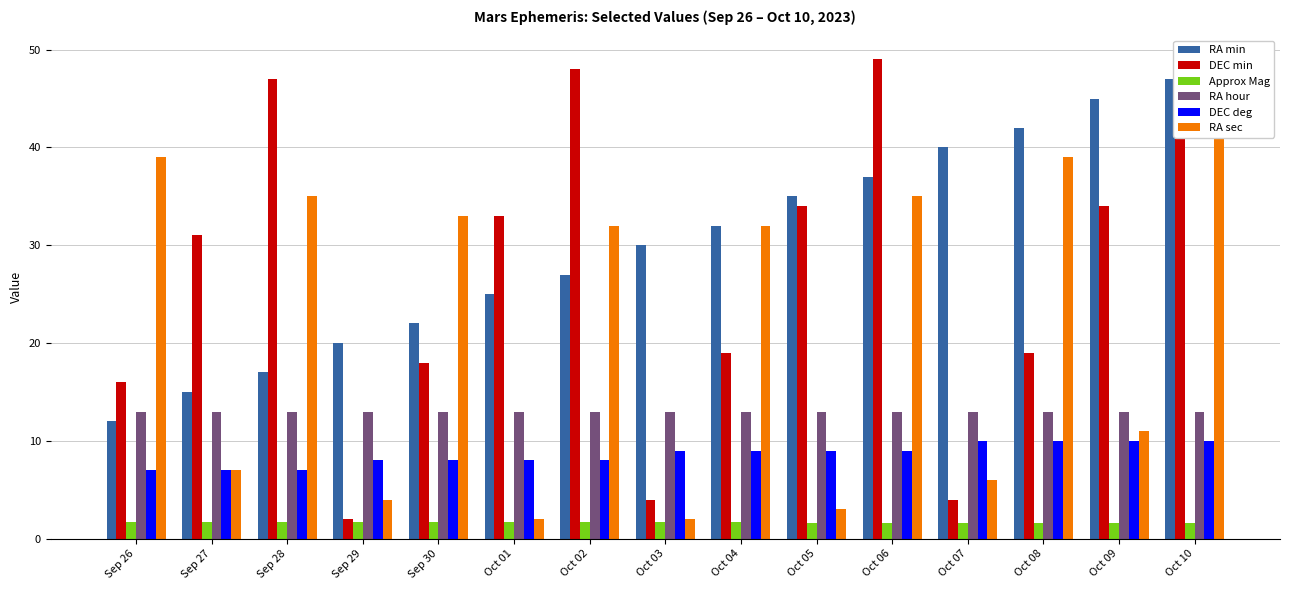

How many groups of bars are there?

15